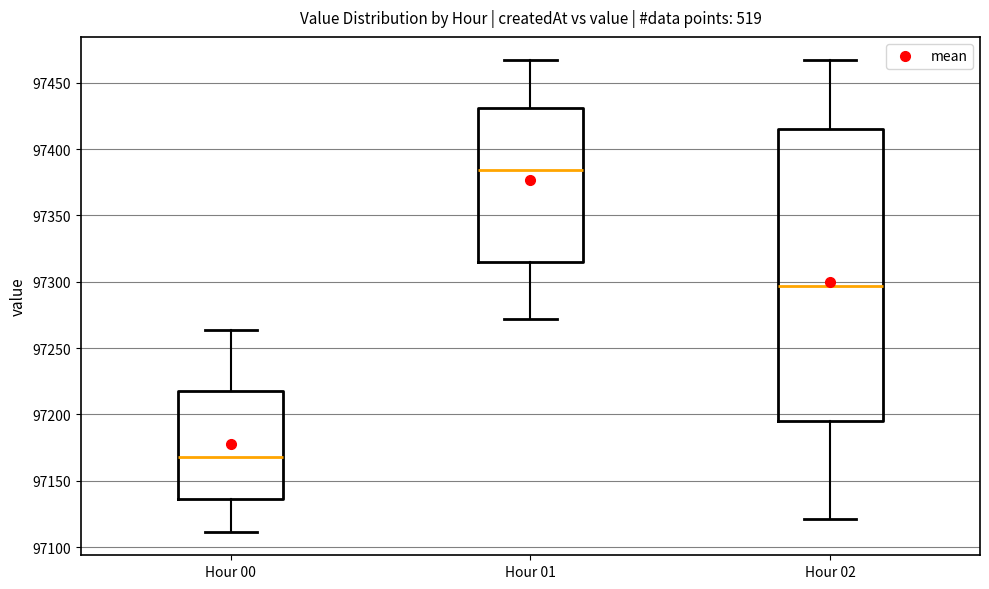

Reading left to right, read every box against the y-axis: the position of its median line, the range the box covers, and the ends of its whiskers. The values are not printed on the chart, so give them approximately, as read against the axis.

Hour 00: median 97170, box 97135 to 97220, whiskers 97110 to 97265
Hour 01: median 97385, box 97315 to 97430, whiskers 97270 to 97465
Hour 02: median 97295, box 97195 to 97415, whiskers 97120 to 97465